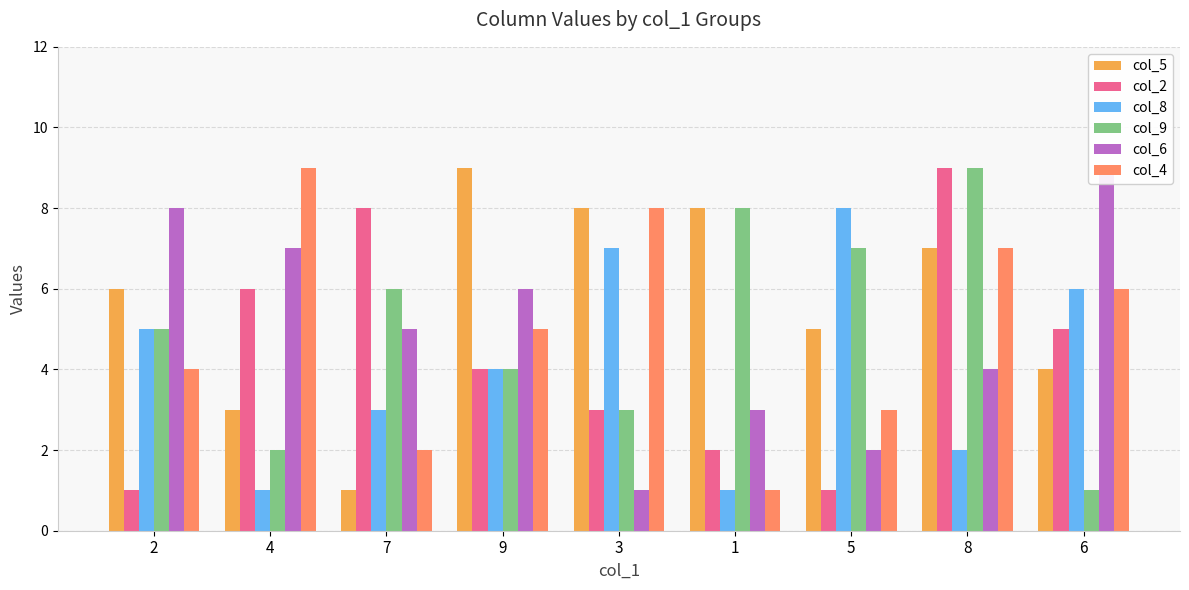

Reading left to right, transcribe all the data shown in this chart.

col_5: 2=6	4=3	7=1	9=9	3=8	1=8	5=5	8=7	6=4
col_2: 2=1	4=6	7=8	9=4	3=3	1=2	5=1	8=9	6=5
col_8: 2=5	4=1	7=3	9=4	3=7	1=1	5=8	8=2	6=6
col_9: 2=5	4=2	7=6	9=4	3=3	1=8	5=7	8=9	6=1
col_6: 2=8	4=7	7=5	9=6	3=1	1=3	5=2	8=4	6=9
col_4: 2=4	4=9	7=2	9=5	3=8	1=1	5=3	8=7	6=6